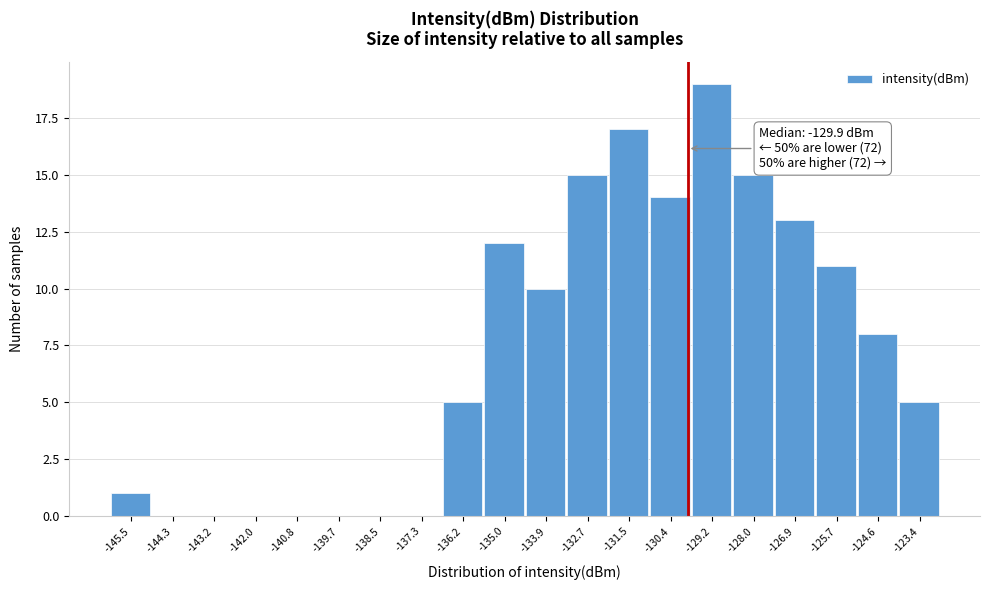

Over which range of the x-axis is the bar tallest?

-129.8 to -128.6